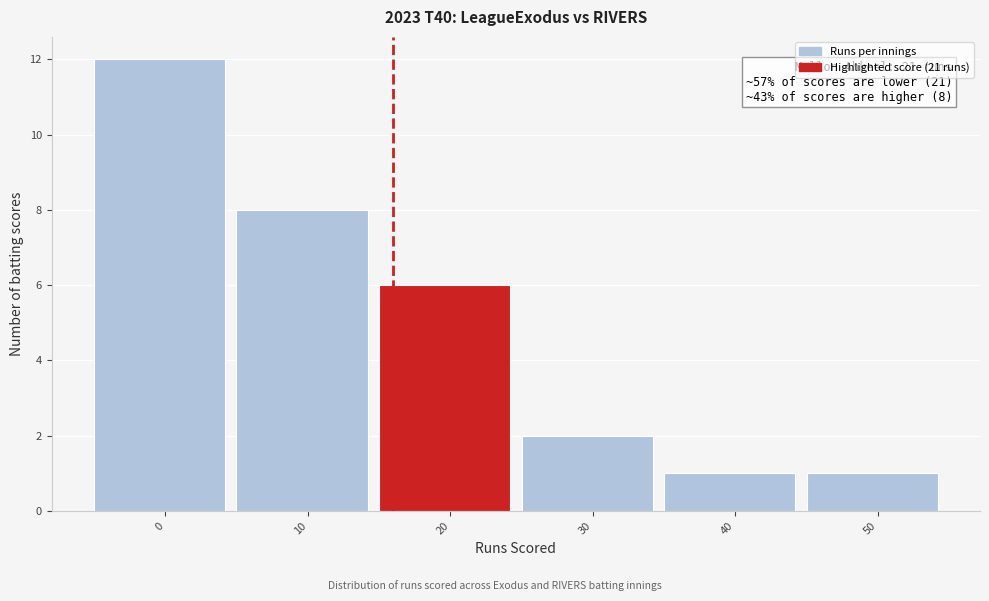

Reading left to right, what are all the values shown in this chart?

12	8	6	2	1	1